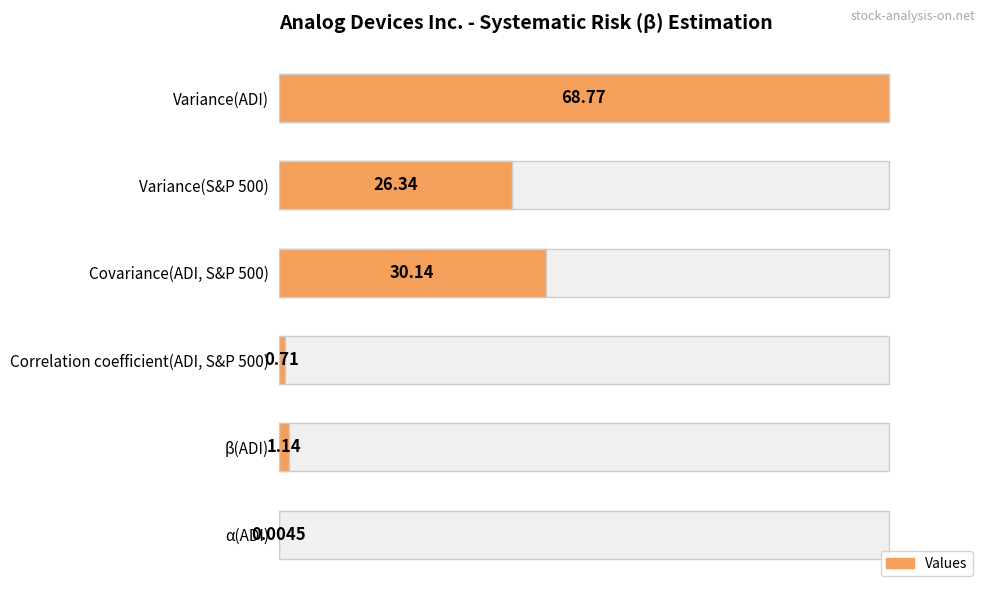

Count the number of categories in the chart.

6